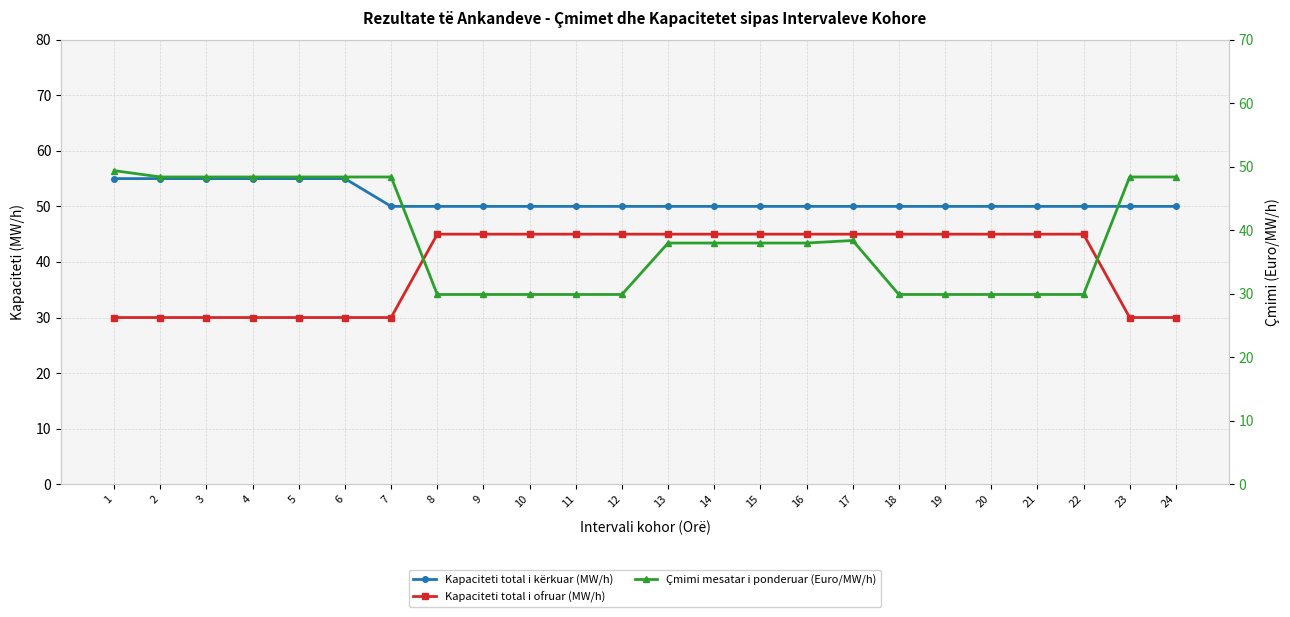

Which series has the largest total across all categories?

Kapaciteti total i kërkuar (MW/h)